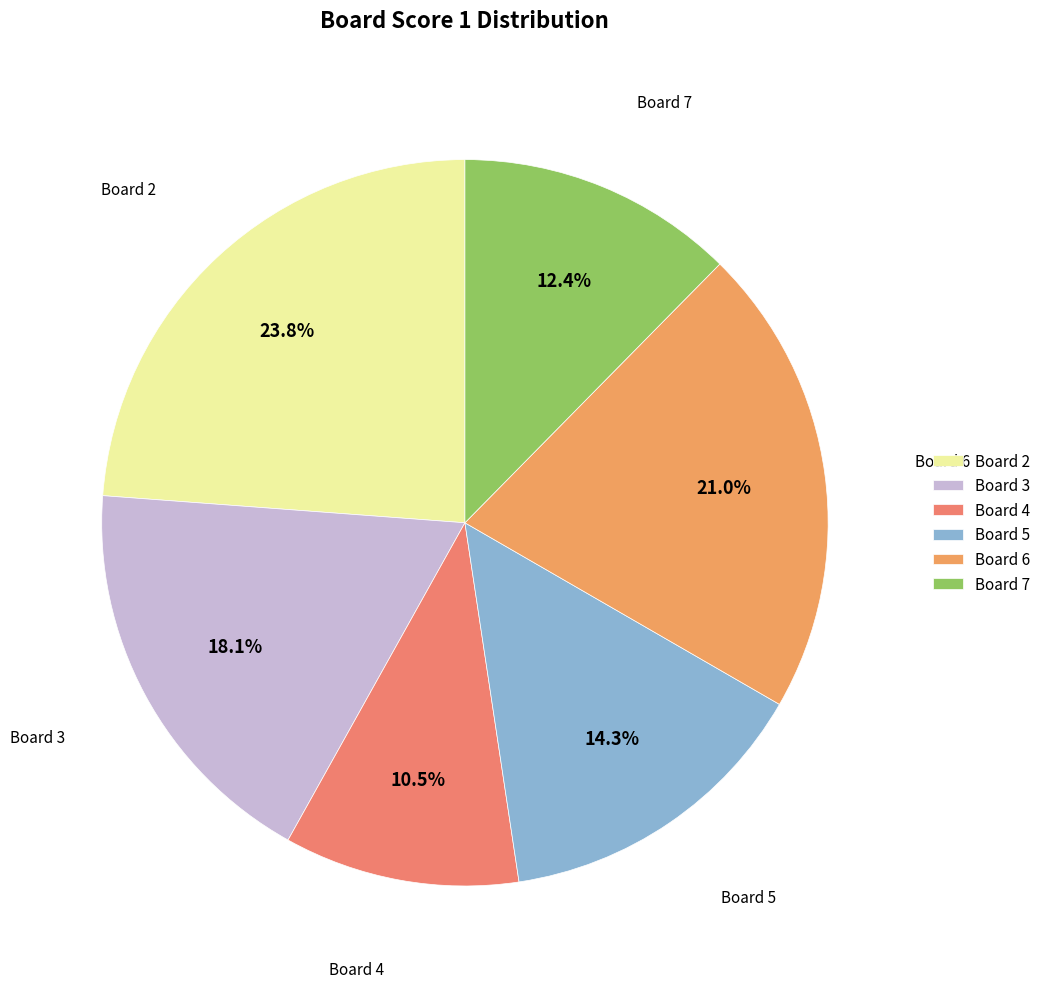

Combined, do Board 6 and Board 7 account for over 50%?

No